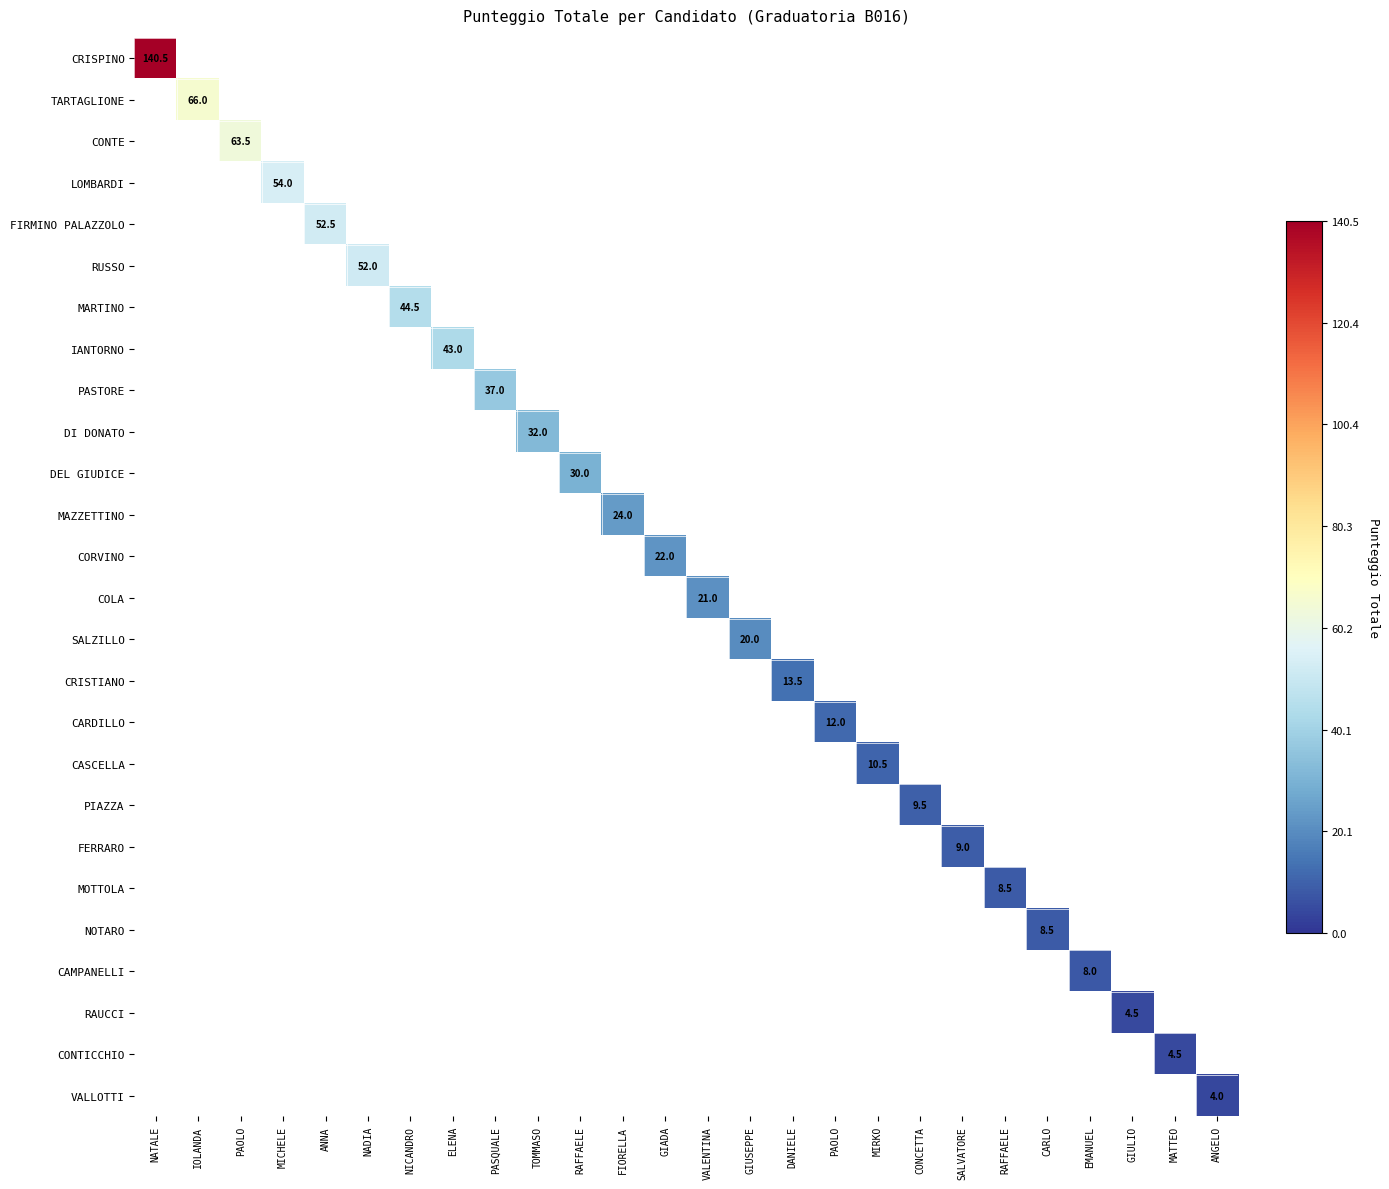

How many series are shown in this chart?

26